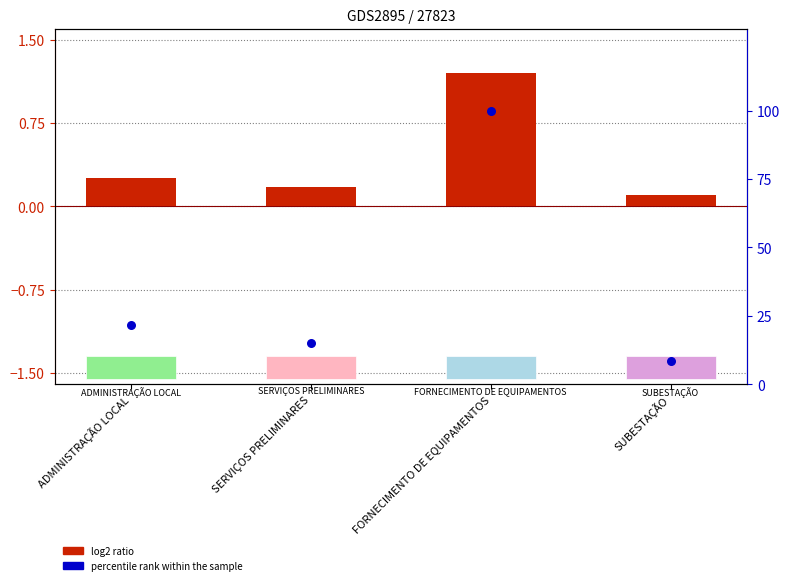

What is the change in value from FORNECIMENTO DE EQUIPAMENTOS to SUBESTAÇÃO?

-91.5